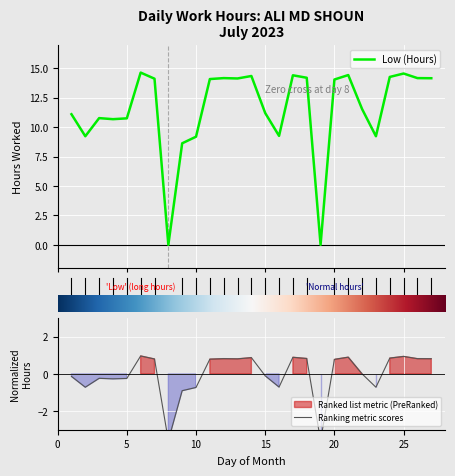

At which category does the chart reach its peak across all series?

6